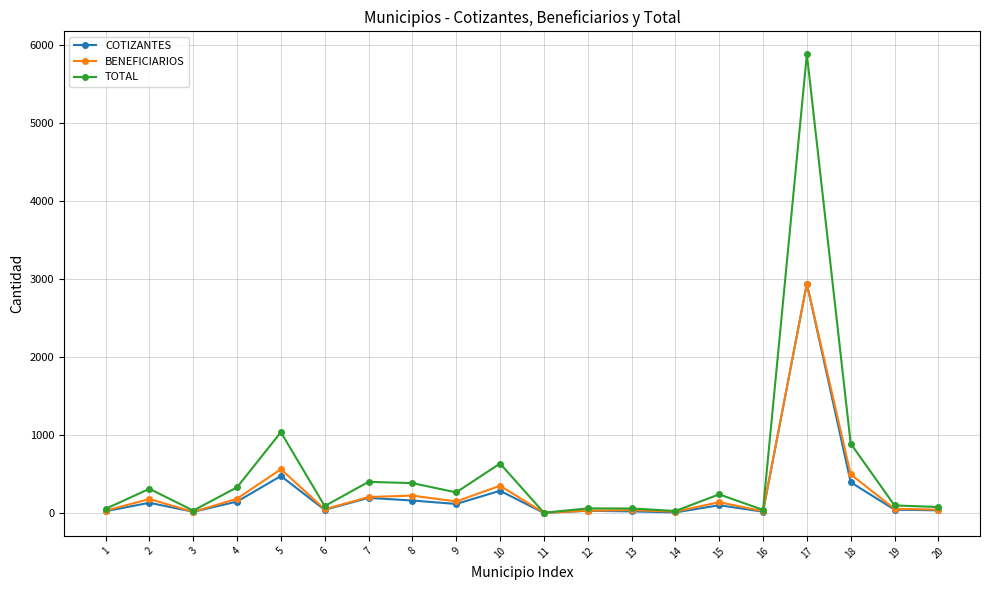

Which series has the widest spread of values?

TOTAL